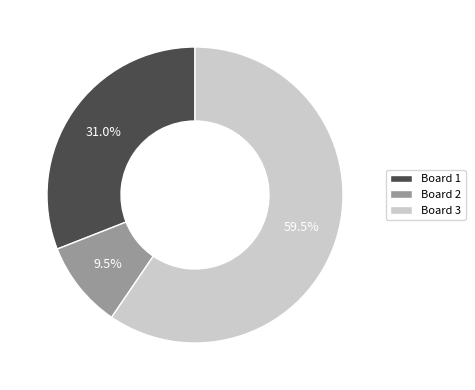

What percentage is NOT represented by Board 1?

69.0%